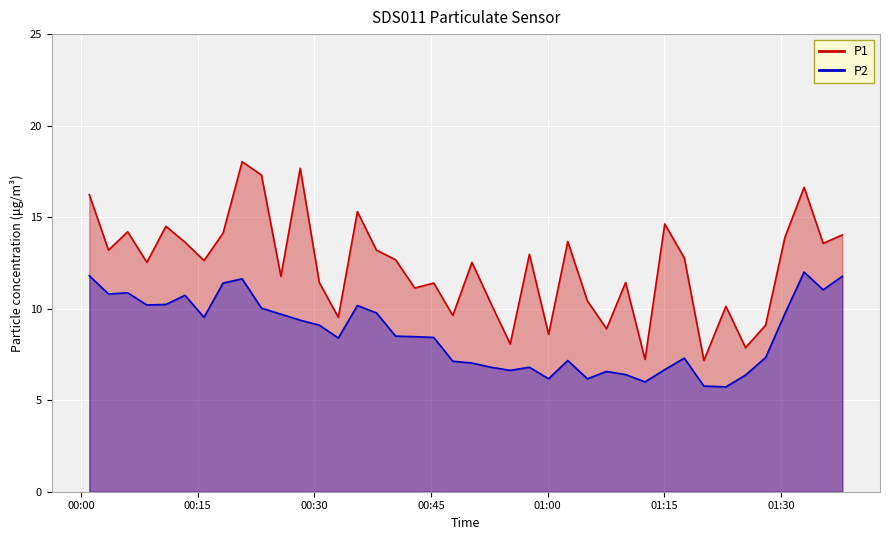

True or false: P2_line and P1_line intersect in this chart.

False